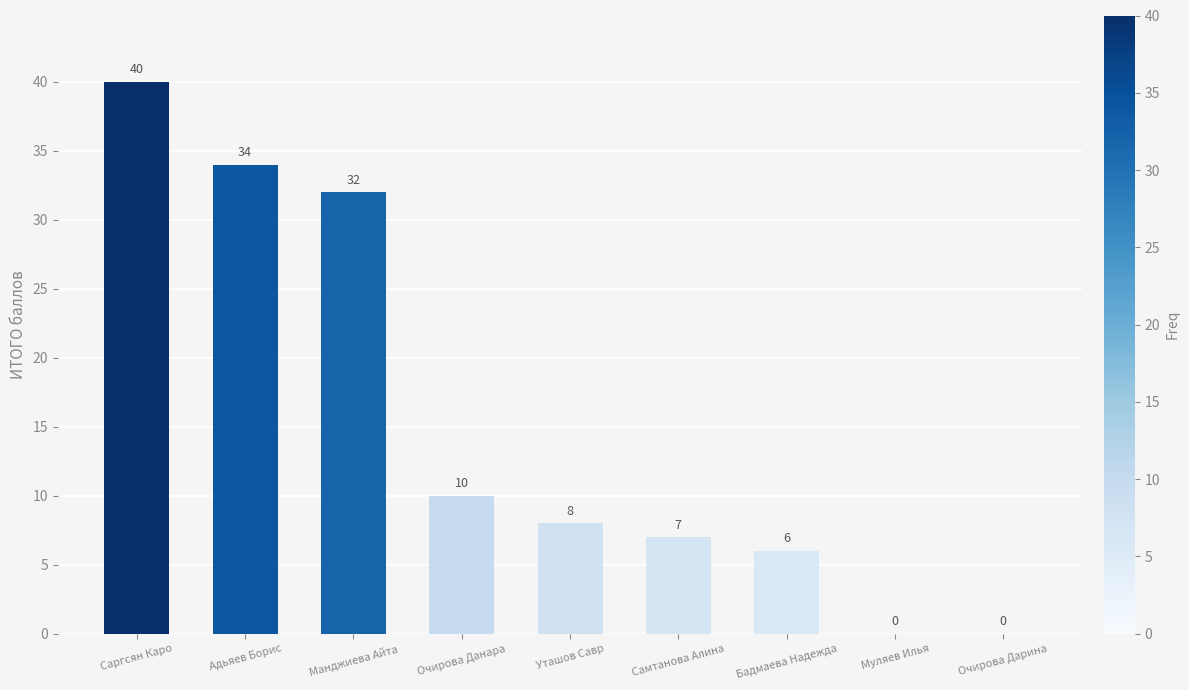

What is the sum of all values?

137